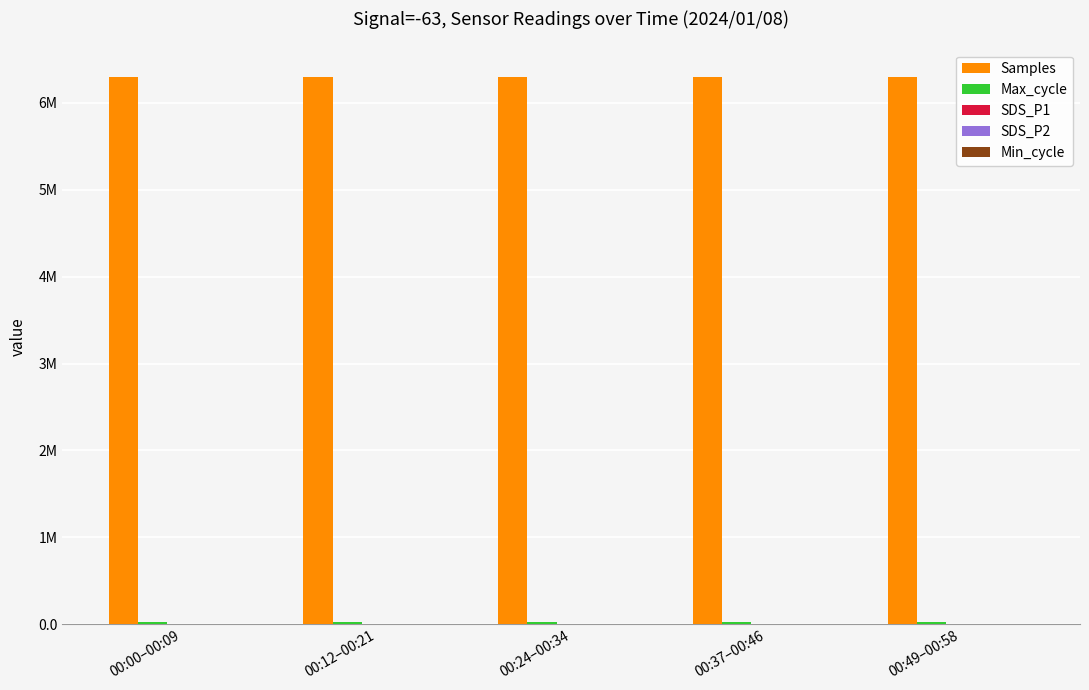

What is the label of the 1st bar from the left?

00:00–00:09